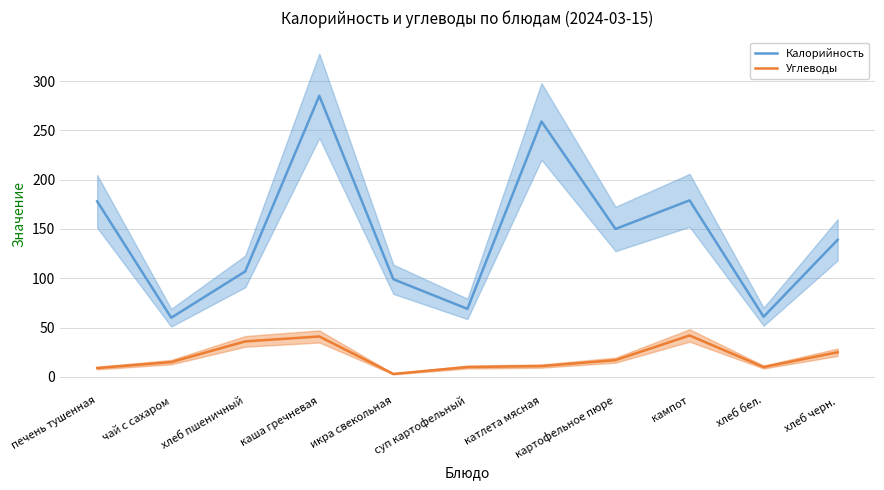

Rank the series by their maximum value, from lowest to highest.

Углеводы, Калорийность